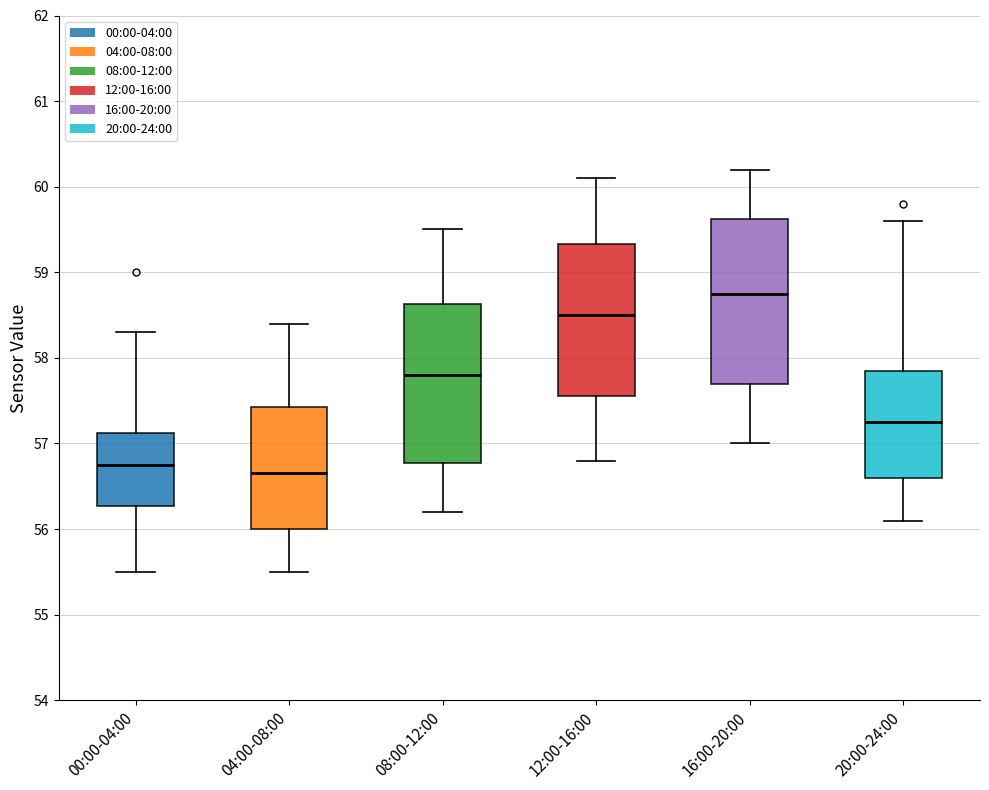

Reading left to right, read every box against the y-axis: the position of its median line, the range the box covers, and the ends of its whiskers. The values are not printed on the chart, so give them approximately, as read against the axis.

00:00-04:00: median 56.8, box 56.3 to 57.1, whiskers 55.5 to 58.3
04:00-08:00: median 56.7, box 56.0 to 57.4, whiskers 55.5 to 58.4
08:00-12:00: median 57.8, box 56.8 to 58.6, whiskers 56.2 to 59.5
12:00-16:00: median 58.5, box 57.6 to 59.3, whiskers 56.8 to 60.1
16:00-20:00: median 58.8, box 57.7 to 59.6, whiskers 57.0 to 60.2
20:00-24:00: median 57.3, box 56.6 to 57.9, whiskers 56.1 to 59.6